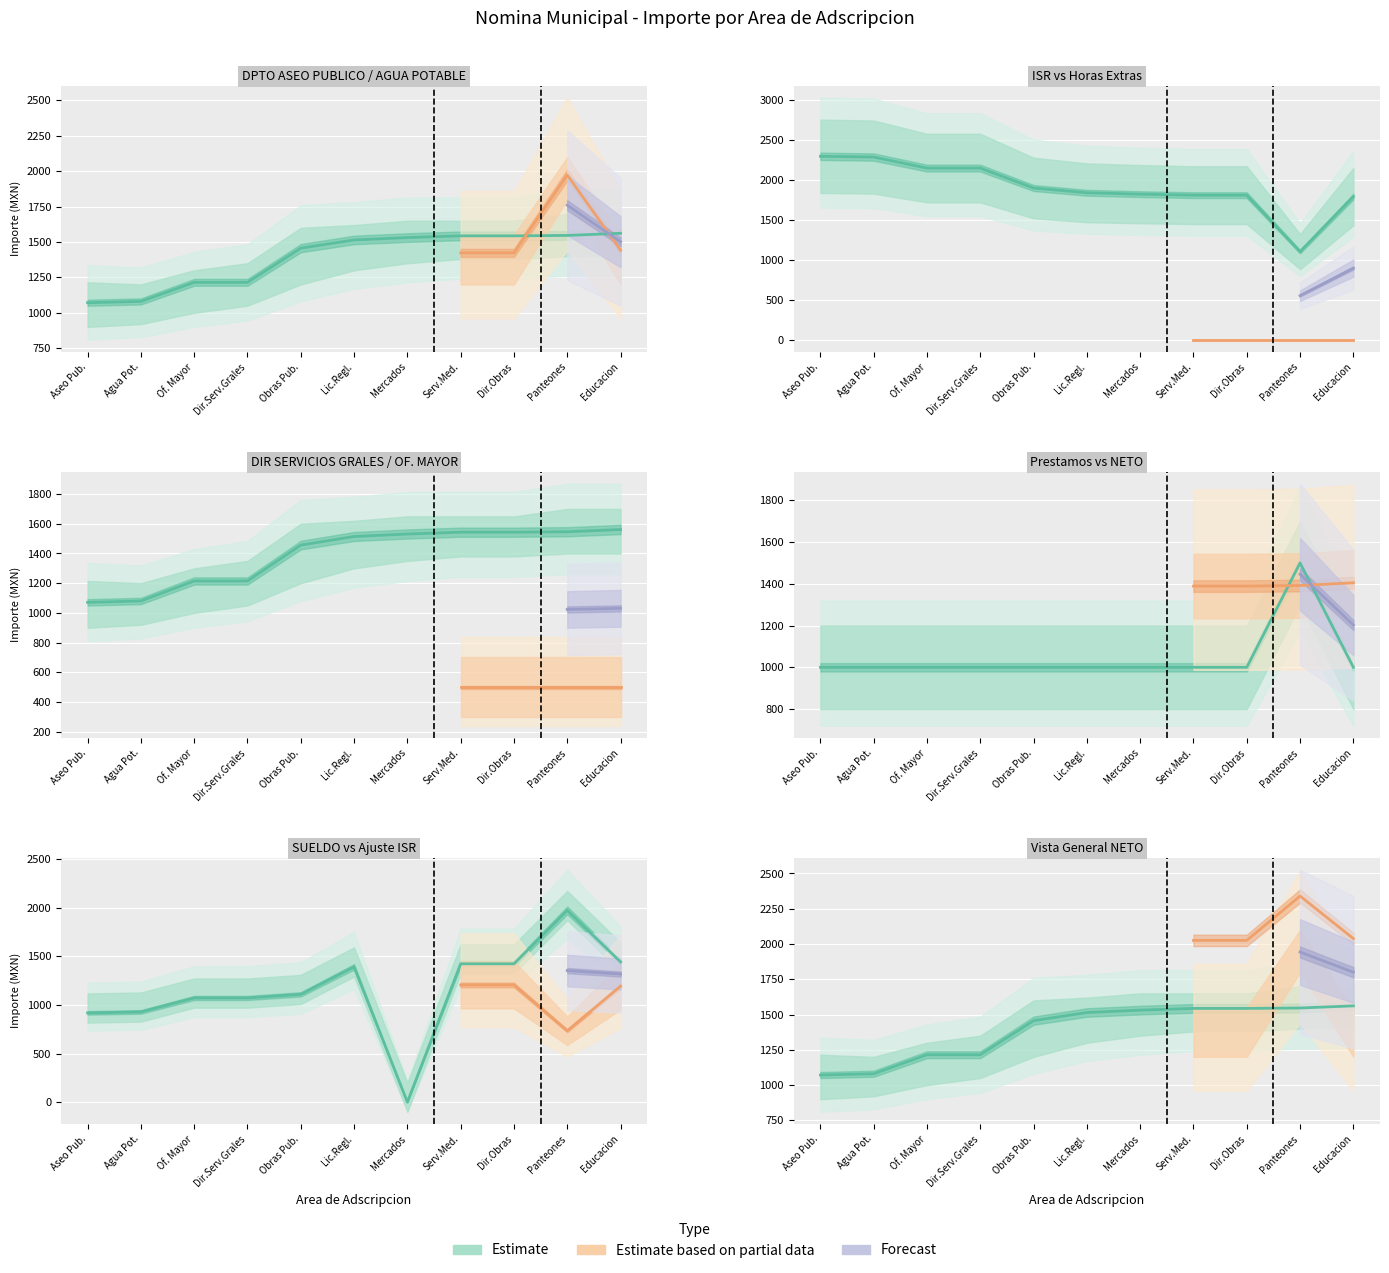

True or false: SUELDO and NETO intersect in this chart.

True